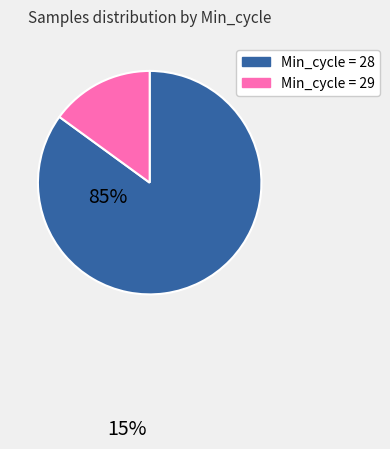

Do Min_cycle = 29 and Min_cycle = 28 together represent more than half of the pie?

Yes